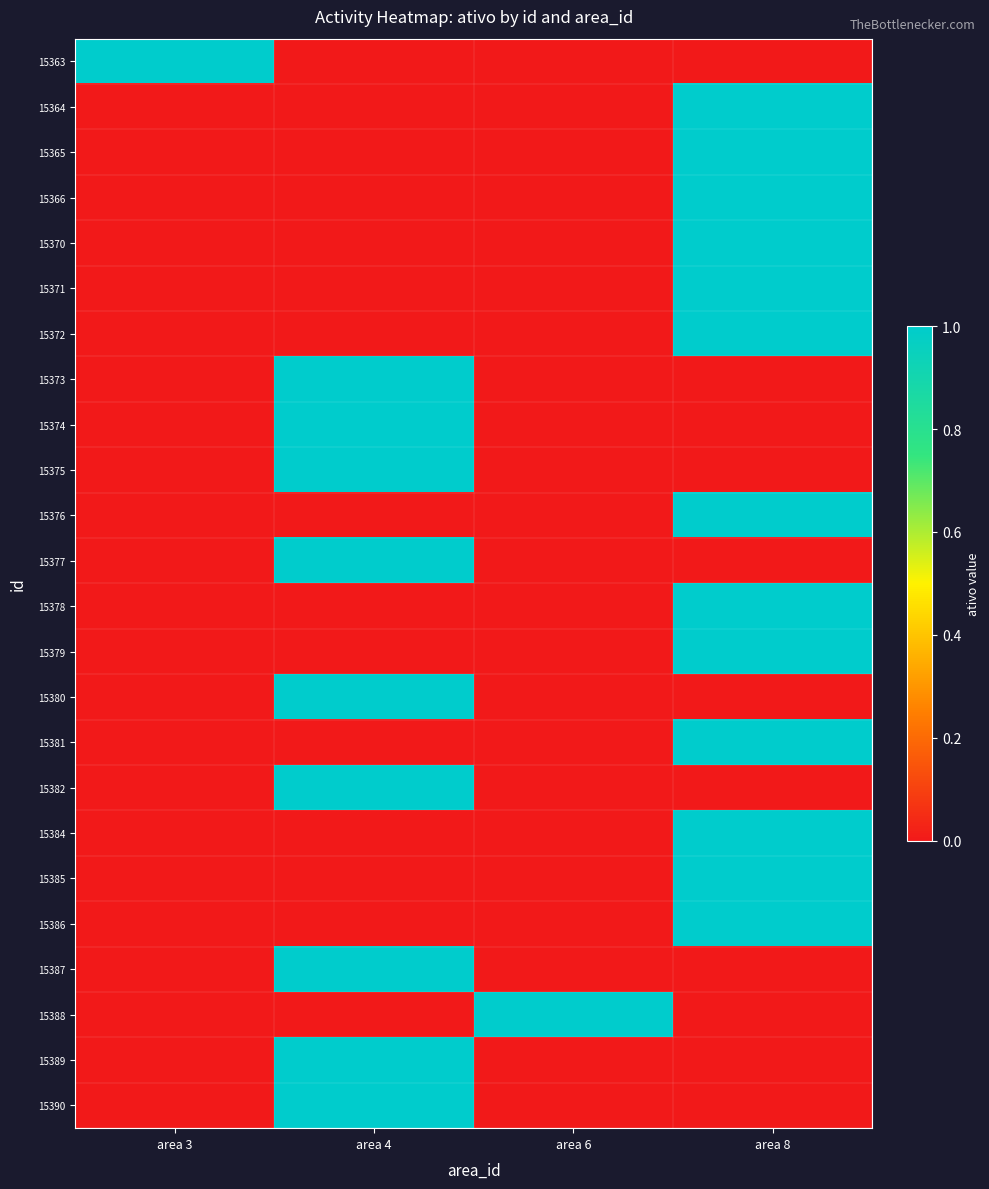

Reading left to right, what are all the values shown in this chart?

15363: area 3=1	area 4=0	area 6=0	area 8=0
15364: area 3=0	area 4=0	area 6=0	area 8=1
15365: area 3=0	area 4=0	area 6=0	area 8=1
15366: area 3=0	area 4=0	area 6=0	area 8=1
15370: area 3=0	area 4=0	area 6=0	area 8=1
15371: area 3=0	area 4=0	area 6=0	area 8=1
15372: area 3=0	area 4=0	area 6=0	area 8=1
15373: area 3=0	area 4=1	area 6=0	area 8=0
15374: area 3=0	area 4=1	area 6=0	area 8=0
15375: area 3=0	area 4=1	area 6=0	area 8=0
15376: area 3=0	area 4=0	area 6=0	area 8=1
15377: area 3=0	area 4=1	area 6=0	area 8=0
15378: area 3=0	area 4=0	area 6=0	area 8=1
15379: area 3=0	area 4=0	area 6=0	area 8=1
15380: area 3=0	area 4=1	area 6=0	area 8=0
15381: area 3=0	area 4=0	area 6=0	area 8=1
15382: area 3=0	area 4=1	area 6=0	area 8=0
15384: area 3=0	area 4=0	area 6=0	area 8=1
15385: area 3=0	area 4=0	area 6=0	area 8=1
15386: area 3=0	area 4=0	area 6=0	area 8=1
15387: area 3=0	area 4=1	area 6=0	area 8=0
15388: area 3=0	area 4=0	area 6=1	area 8=0
15389: area 3=0	area 4=1	area 6=0	area 8=0
15390: area 3=0	area 4=1	area 6=0	area 8=0